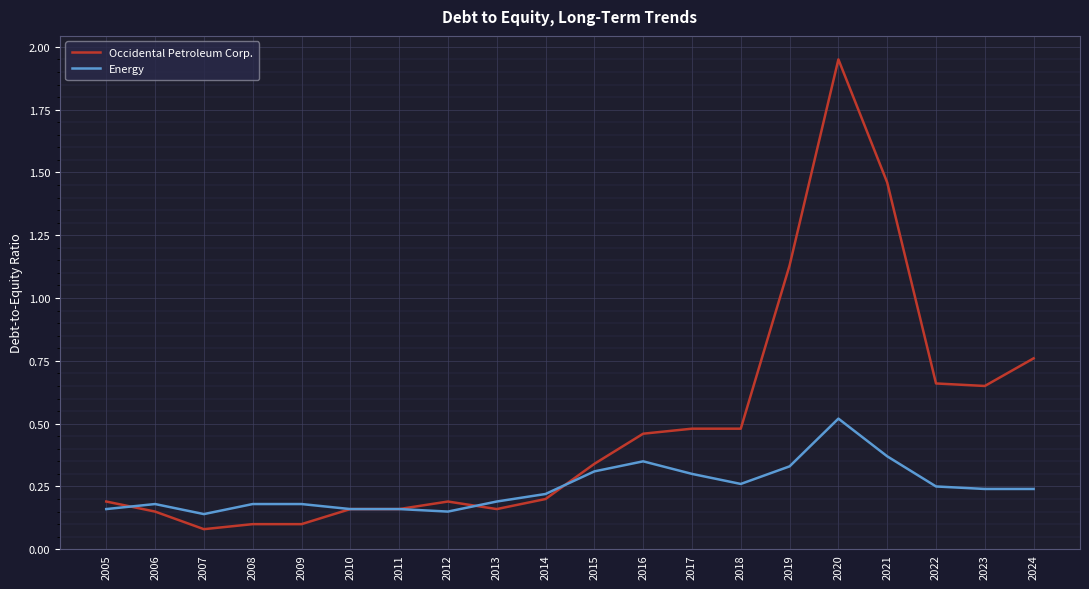

Which series ends up on top after the final intersection of Energy and Occidental Petroleum Corp.?

Occidental Petroleum Corp.